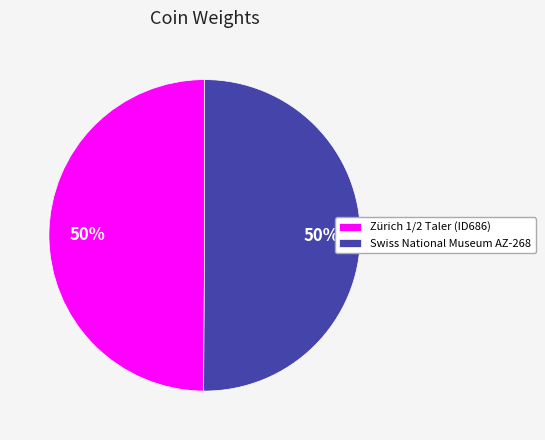

To the nearest percent, what is the average slice percentage?

50%